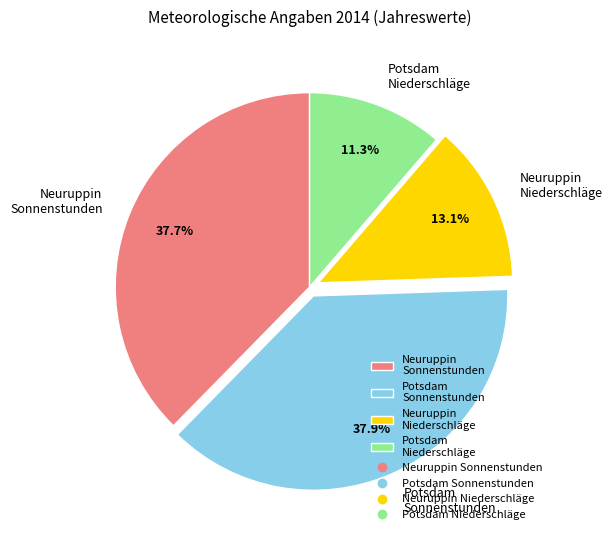

Is there a majority slice in this chart?

No